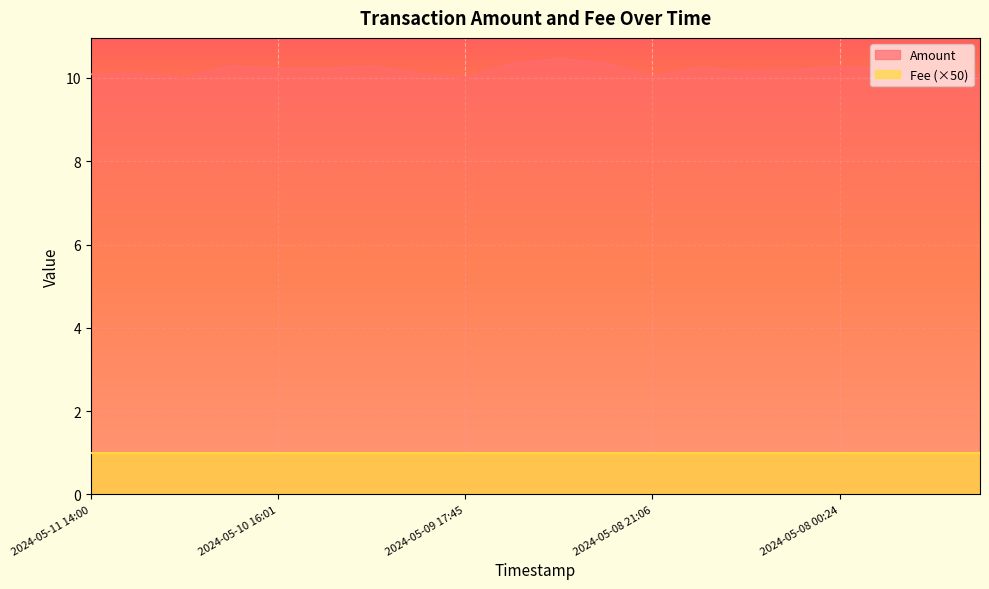

Rank the categories by value from highest to lowest.

2024-05-09 07:15, 2024-05-09 01:56, 2024-05-09 12:57, 2024-05-10 21:24, 2024-05-10 04:32, 2024-05-08 00:24, 2024-05-08 15:22, 2024-05-10 16:01, 2024-05-10 10:03, 2024-05-07 18:30, 2024-05-08 04:55, 2024-05-08 10:46, 2024-05-09 23:02, 2024-05-11 07:40, 2024-05-07 09:47, 2024-05-11 14:00, 2024-05-07 03:53, 2024-05-08 21:06, 2024-05-11 02:07, 2024-05-09 17:45